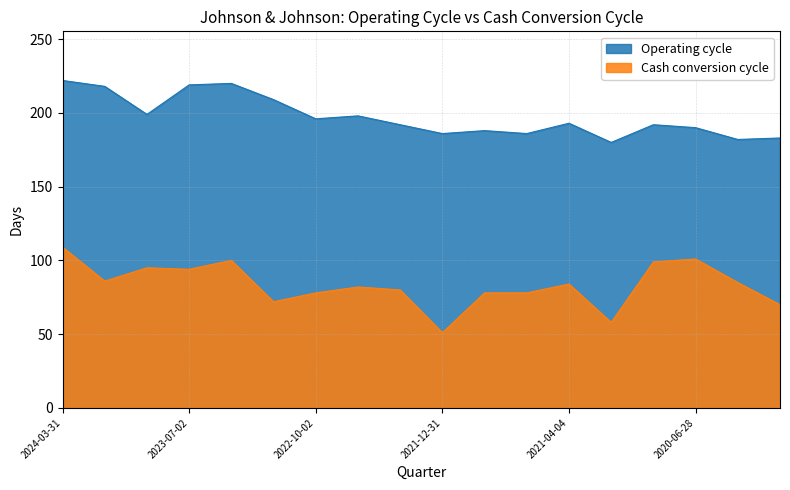

Which series has the largest range (max minus min)?

Cash conversion cycle